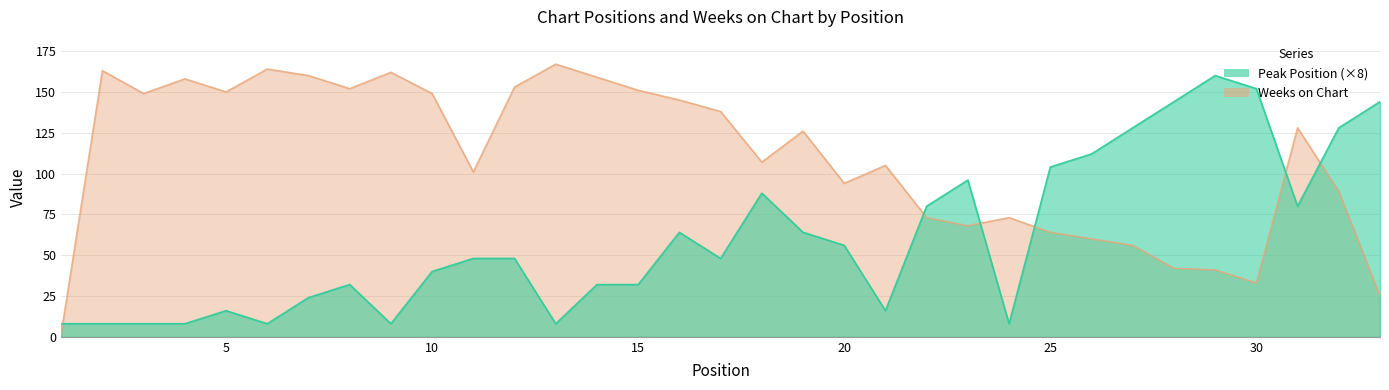

Reading right to left, transcribe all the data shown in this chart.

Peak Position: 33=144	32=128	31=80	30=152	29=160	28=144	27=128	26=112	25=104	24=8	23=96	22=80	21=16	20=56	19=64	18=88	17=48	16=64	15=32	14=32	13=8	12=48	11=48	10=40	9=8	8=32	7=24	6=8	5=16	4=8	3=8	2=8	1=8
Weeks on Chart: 33=25	32=89	31=128	30=33	29=41	28=42	27=56	26=60	25=64	24=73	23=68	22=73	21=105	20=94	19=126	18=107	17=138	16=145	15=151	14=159	13=167	12=153	11=101	10=149	9=162	8=152	7=160	6=164	5=150	4=158	3=149	2=163	1=2